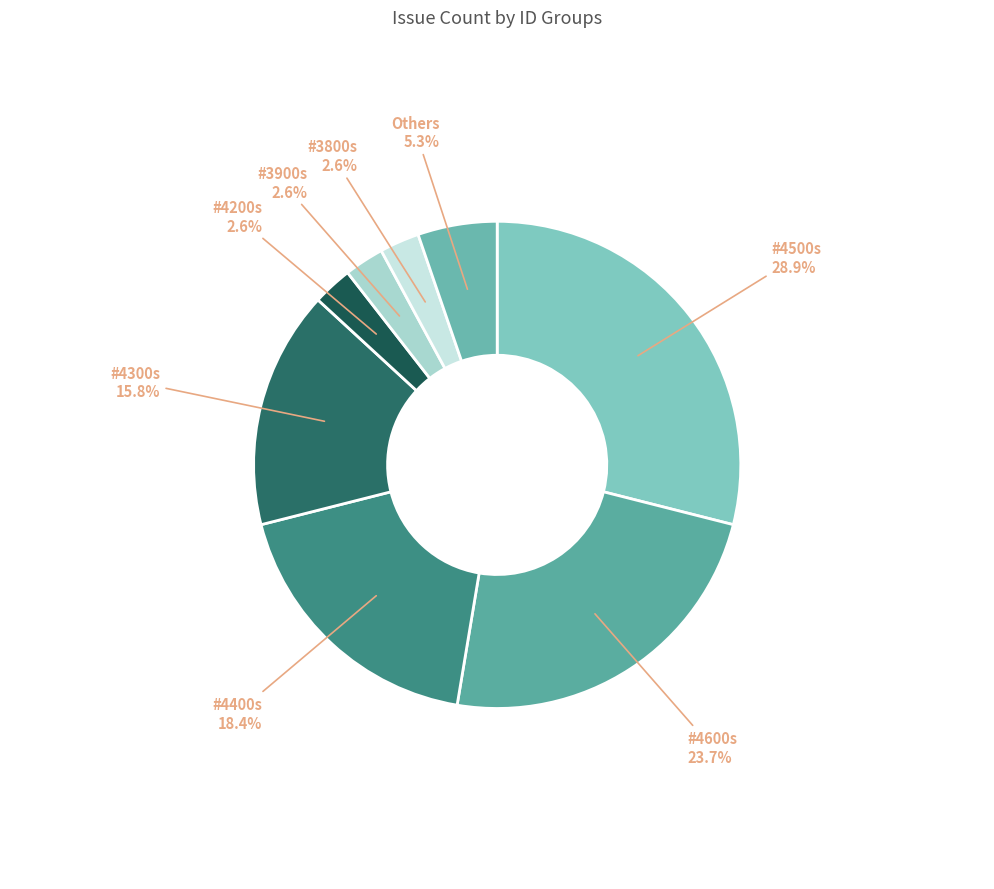

To the nearest percent, what is the average slice percentage?

12%